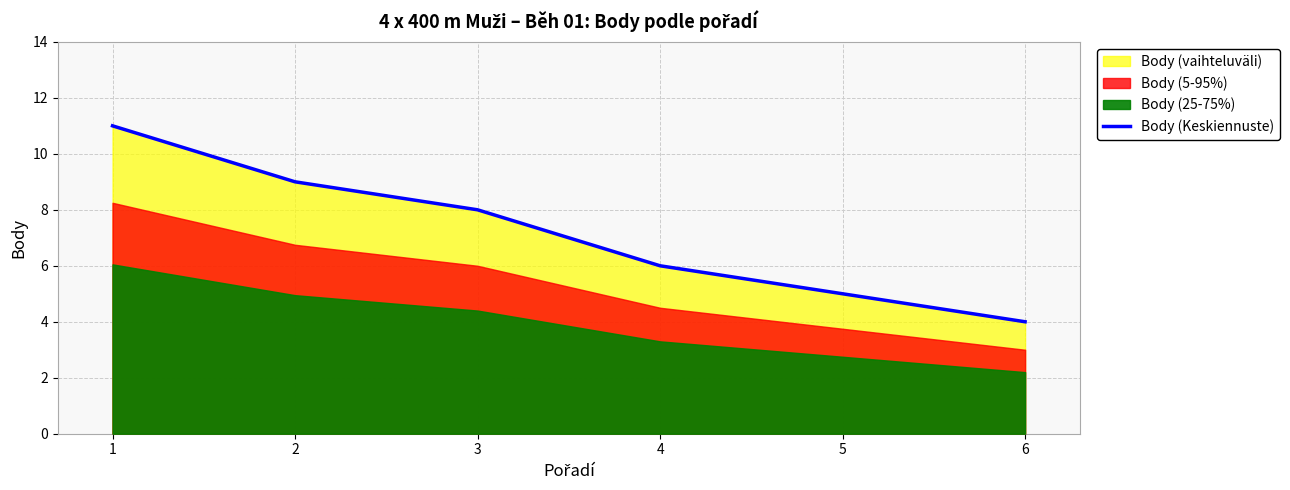

Reading left to right, transcribe all the data shown in this chart.

11	9	8	6	5	4